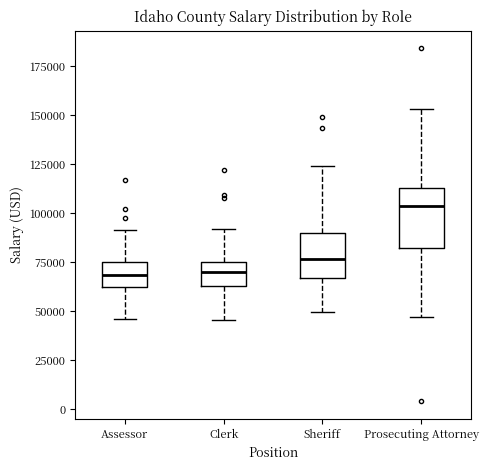

Comparing the boxes themselves (not the whiskers), which one is the tallest?

Prosecuting Attorney